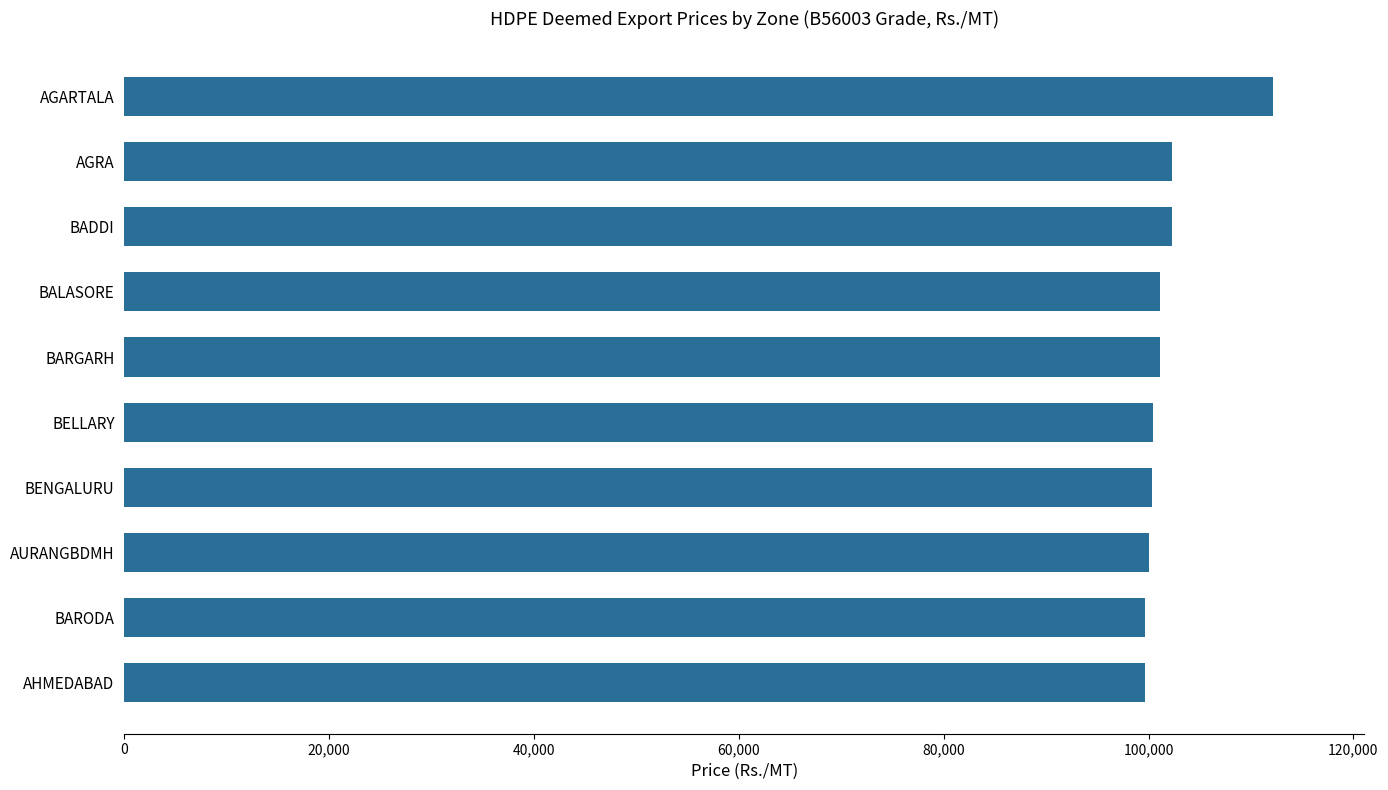

True or false: the data shows 165359 at BELLARY.

False